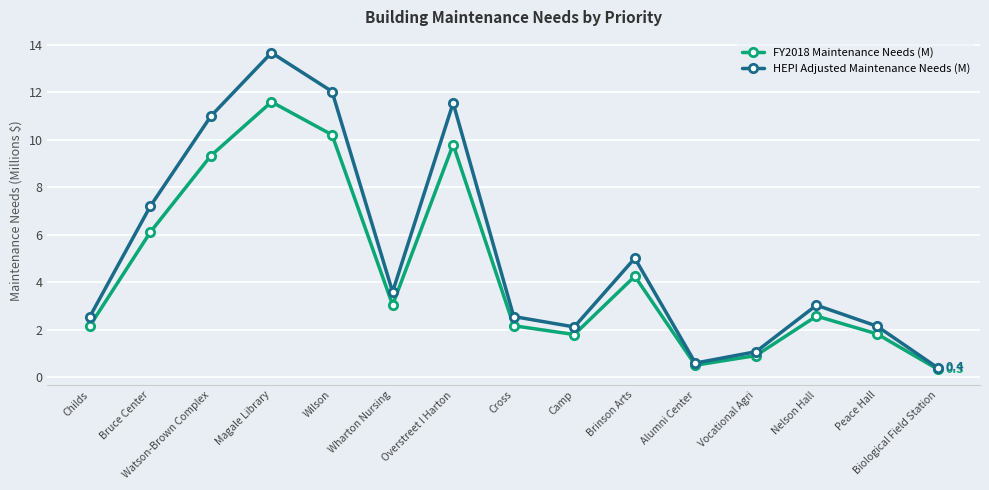

What is the minimum value shown in the chart?

0.3